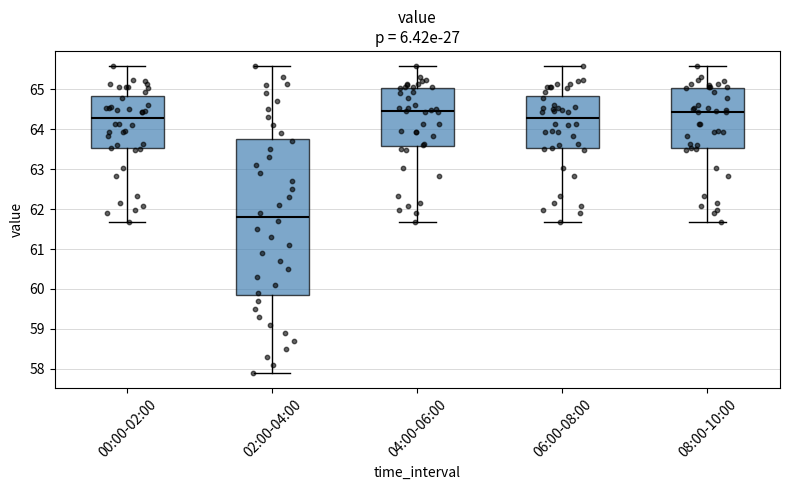

Where does the lower whisker of the box for 08:00-10:00 end on the y-axis? The values are not printed on the chart, so give them approximately, as read against the axis.

61.7